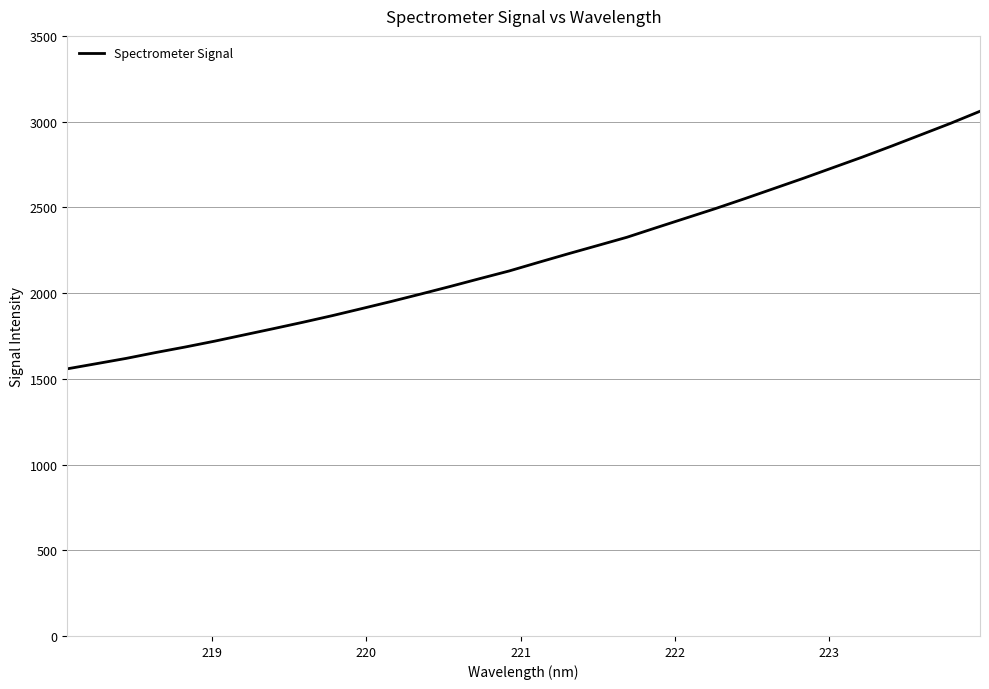

What is the greatest value displayed?

3060.4